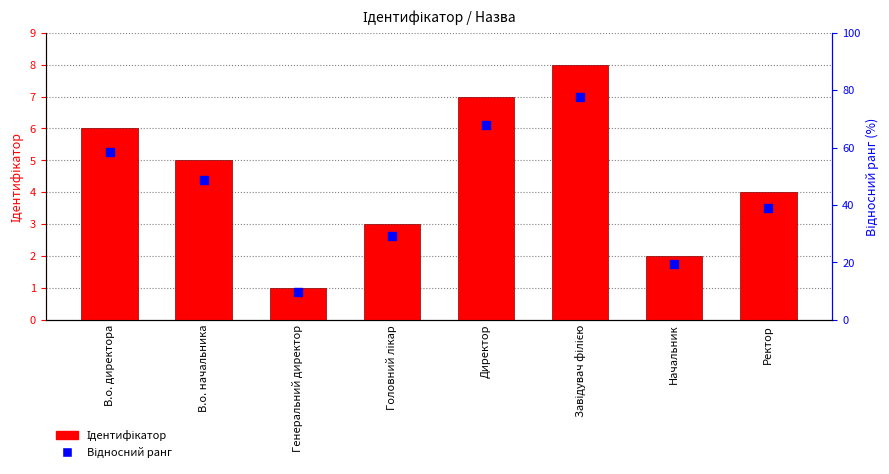

Which series has the largest total across all categories?

Ідентифікатор